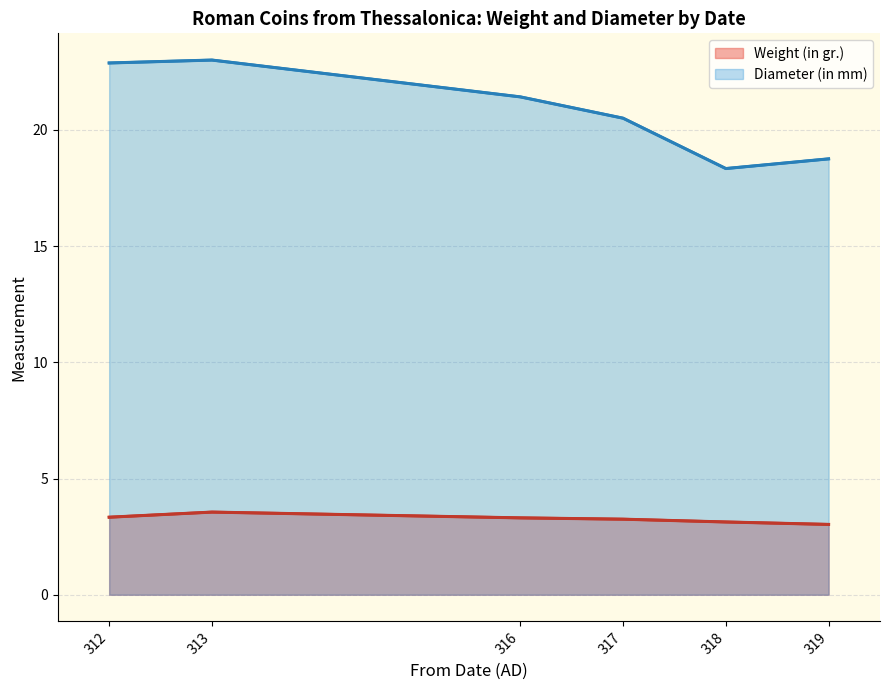

True or false: Weight (in gr.) and Diameter (in mm) cross at least once.

False